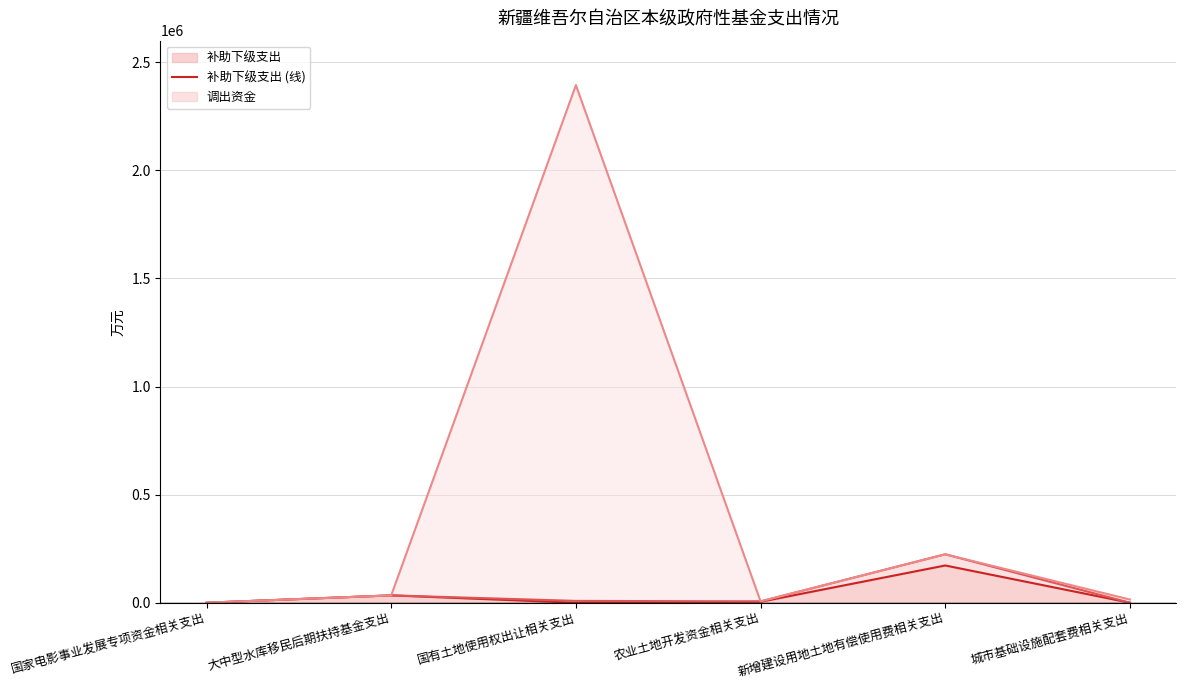

True or false: 补助下级支出 has a value of 83707 at 国有土地使用权出让相关支出.

False